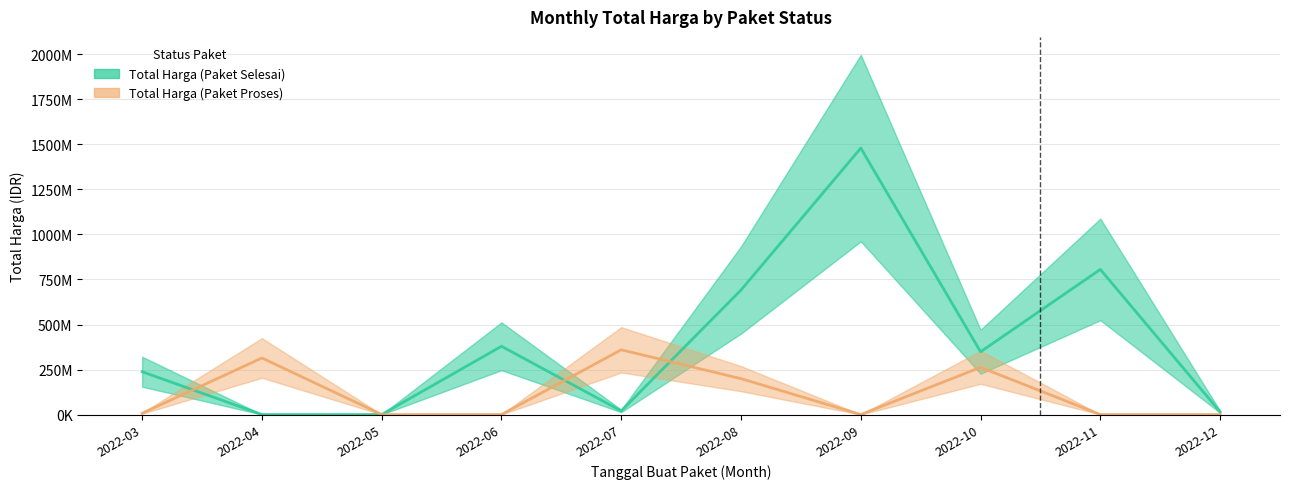

How many interior local valleys does the Total Harga (Paket Selesai) series have?

2